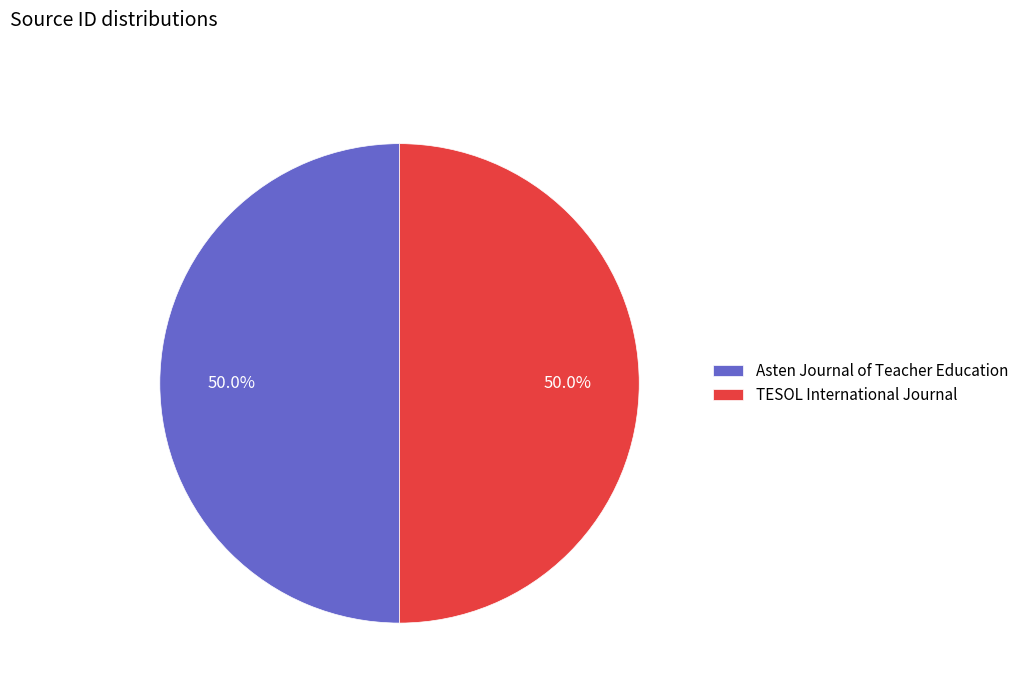

True or false: Asten Journal of Teacher Education accounts for 56% of the total.

False